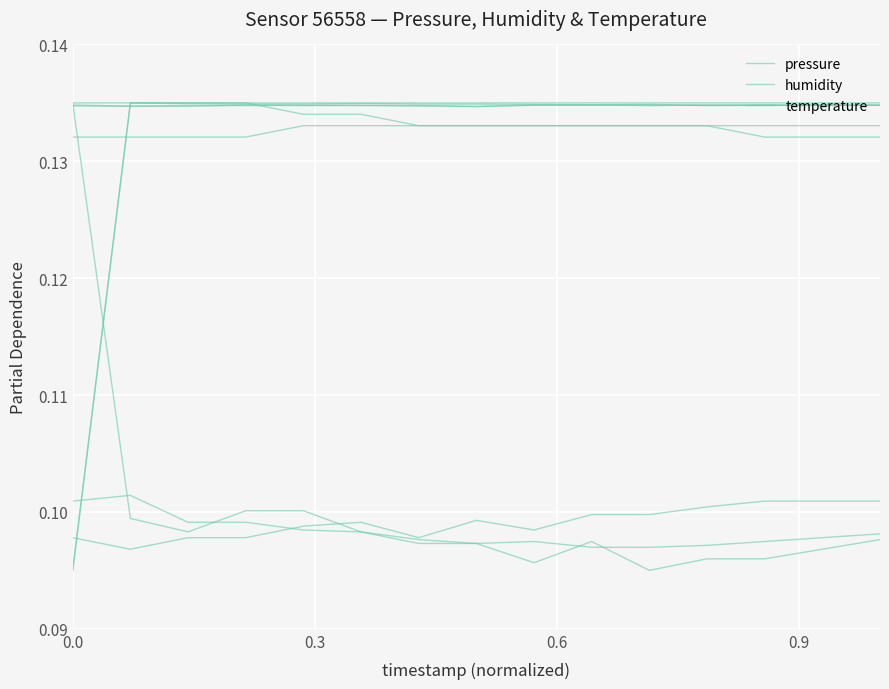

Is the value of humidity at -0.3 greater than the value of temperature at 12?

No